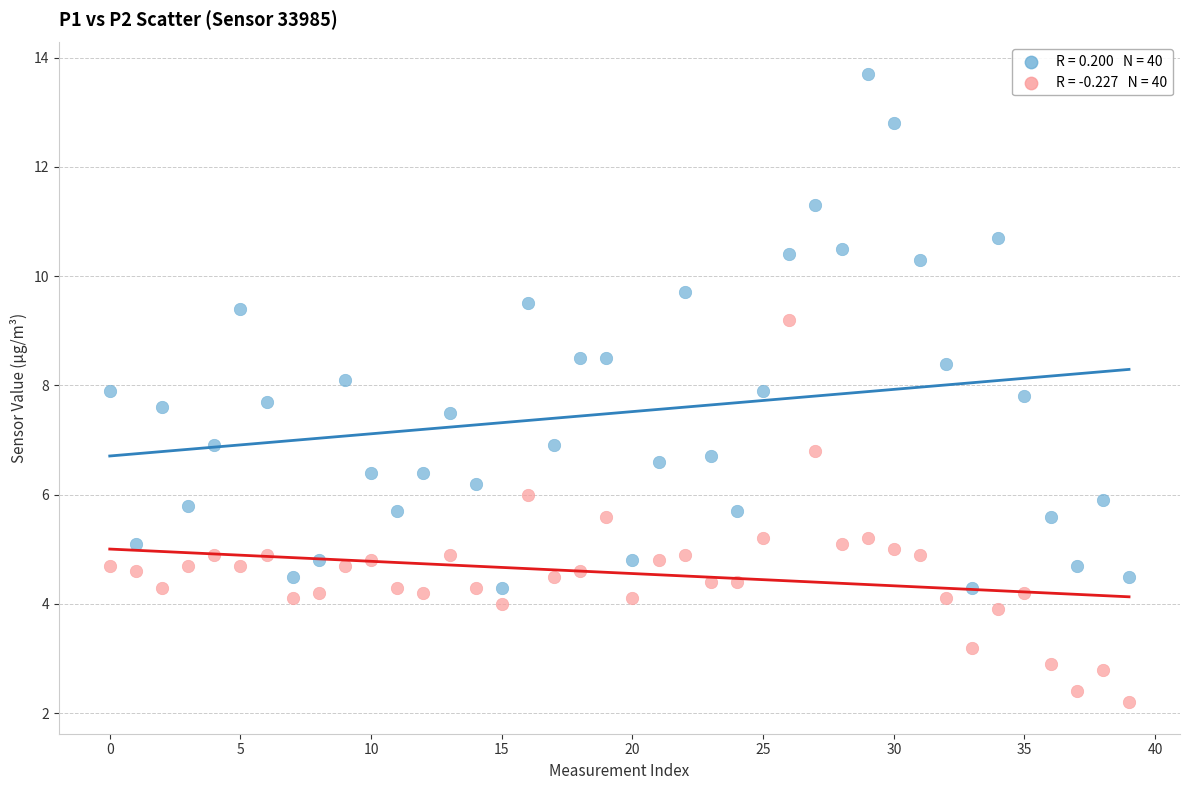

Across all data points, what is the range of Y values (max minus min)?

11.5